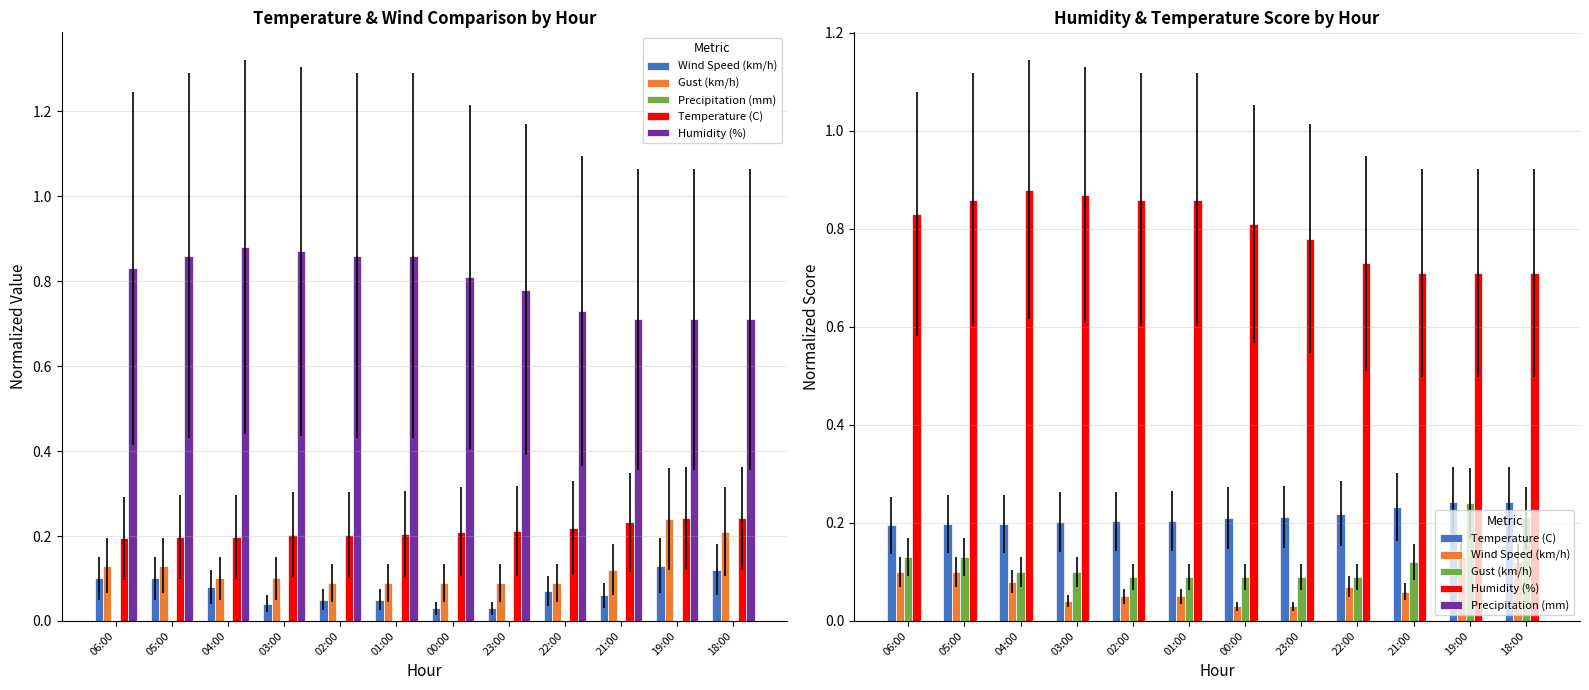

What is the value of the Wind Speed (km/h) bar at the 9th from the left?

0.1